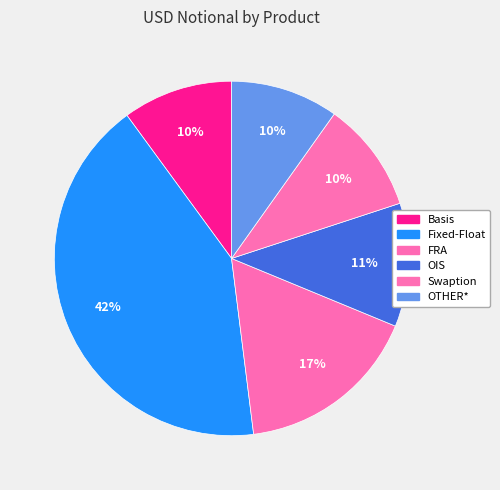

How many slices are in this pie chart?

6